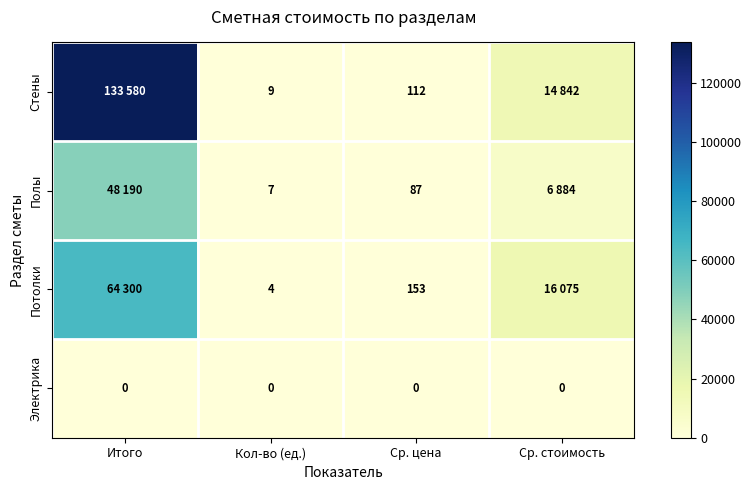

What is the spread (max minus min) of values at Ср. цена?

153